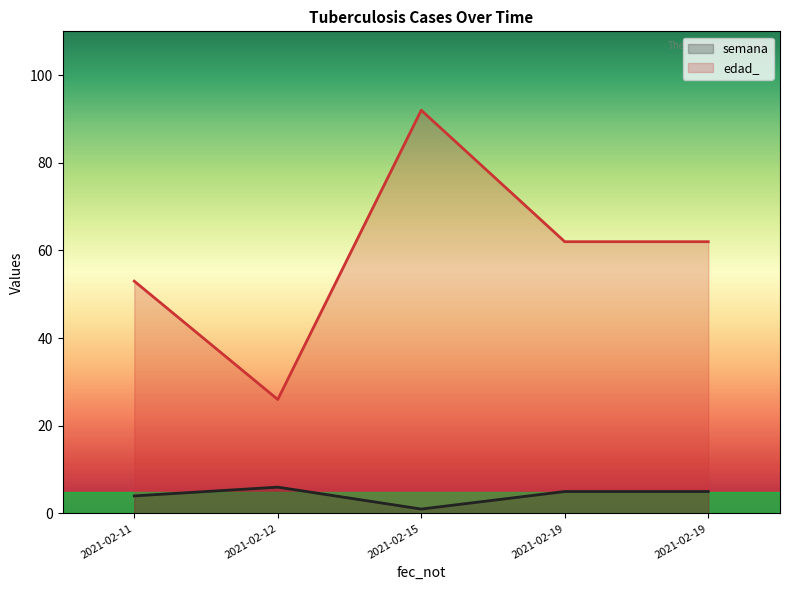

Rank the series by their average value, from lowest to highest.

semana, edad_